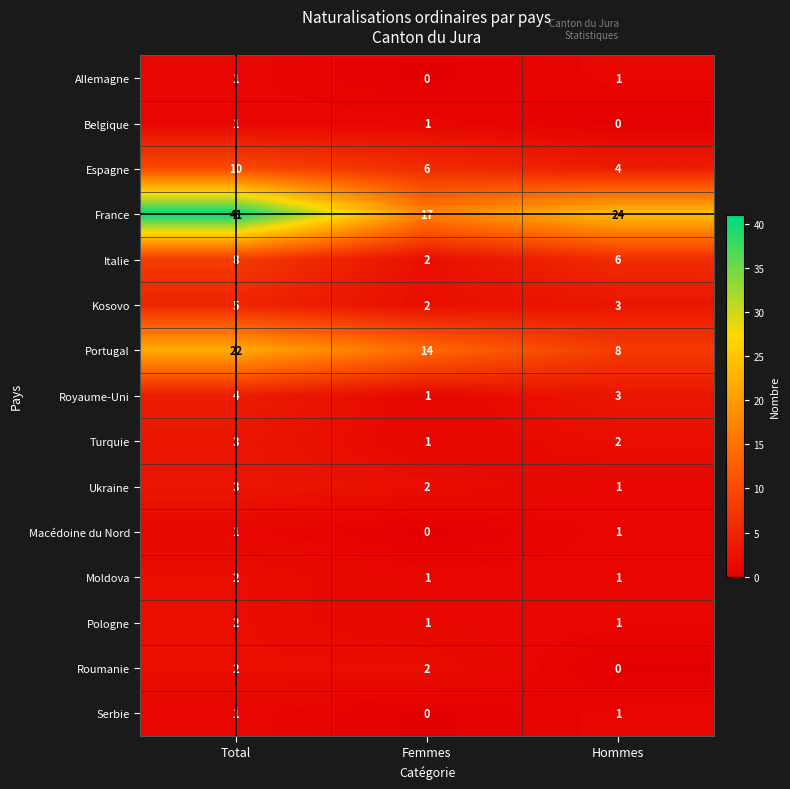

What is the difference between the maximum and minimum values in the Espagne series?

6